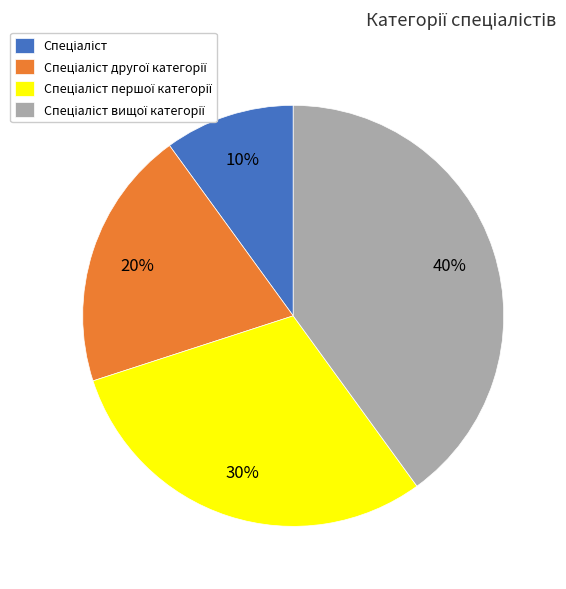

Does any single category account for the majority?

No